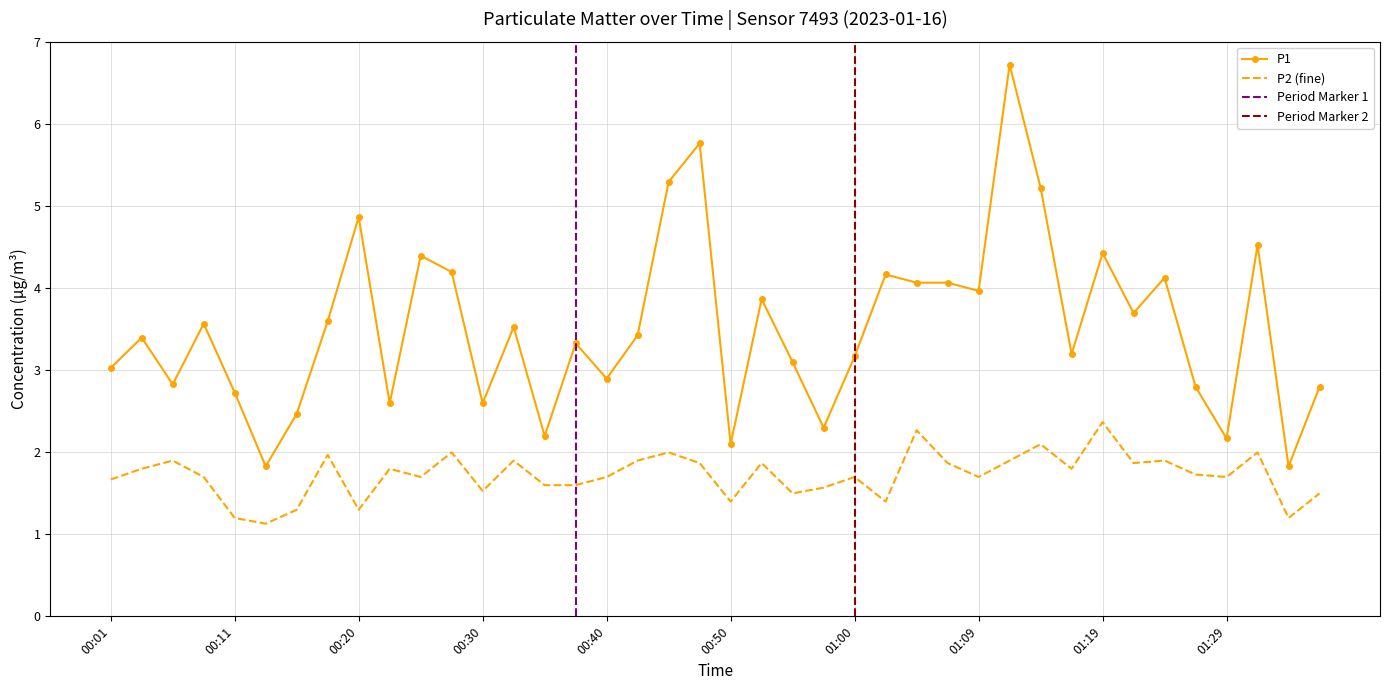

Where does the P1 series first go above 3?

00:01